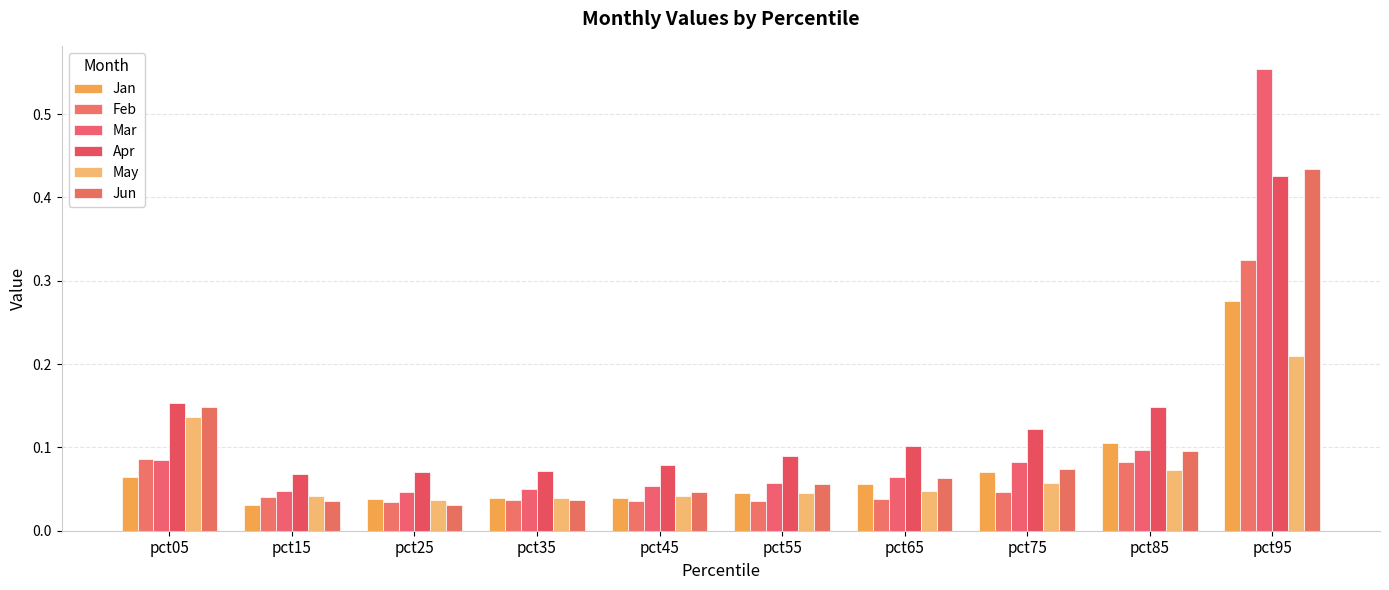

Between pct05 and pct95, which series saw the biggest shift?

Mar